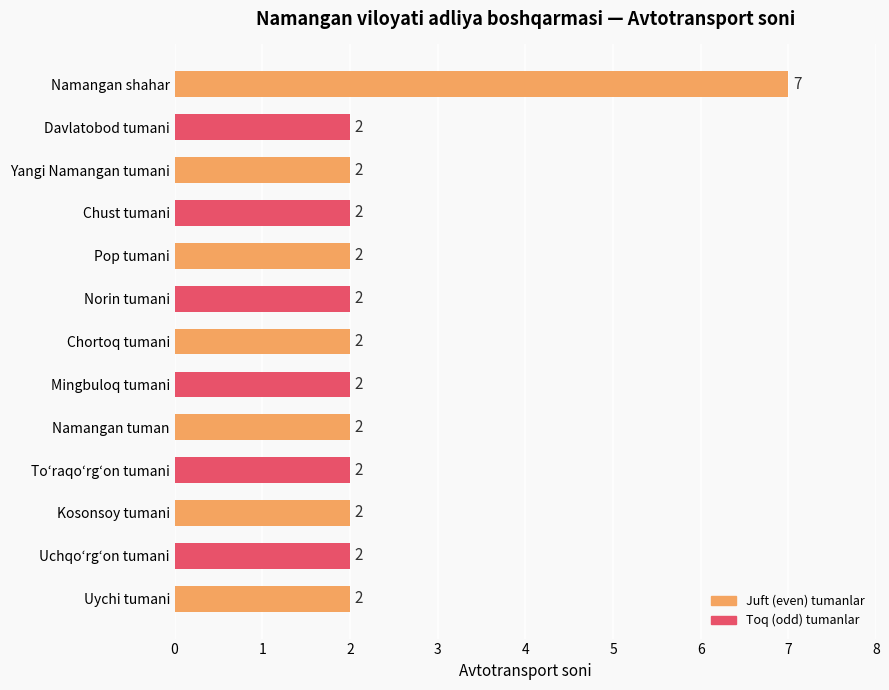

Between Namangan shahar and Toʻraqoʻrgʻon tumani, which is larger?

Namangan shahar